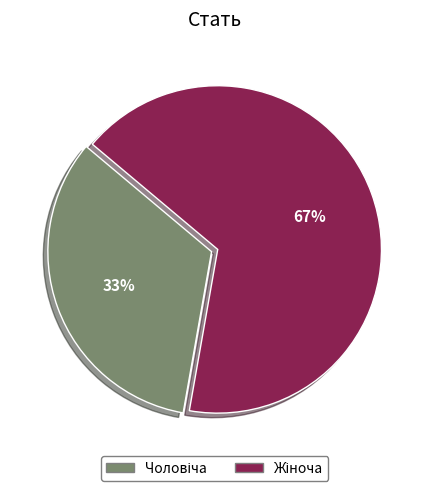

Count the number of slices in the pie.

2